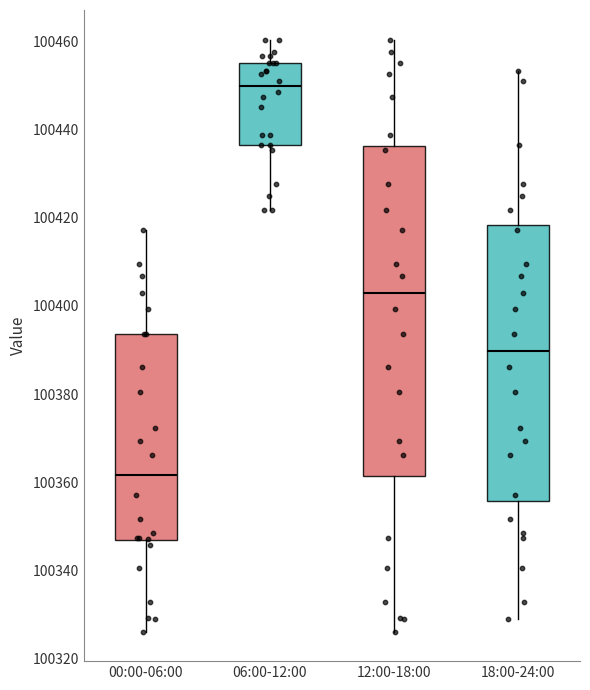

Where is the upper edge of the box for 00:00-06:00 on the y-axis? The values are not printed on the chart, so give them approximately, as read against the axis.

100394